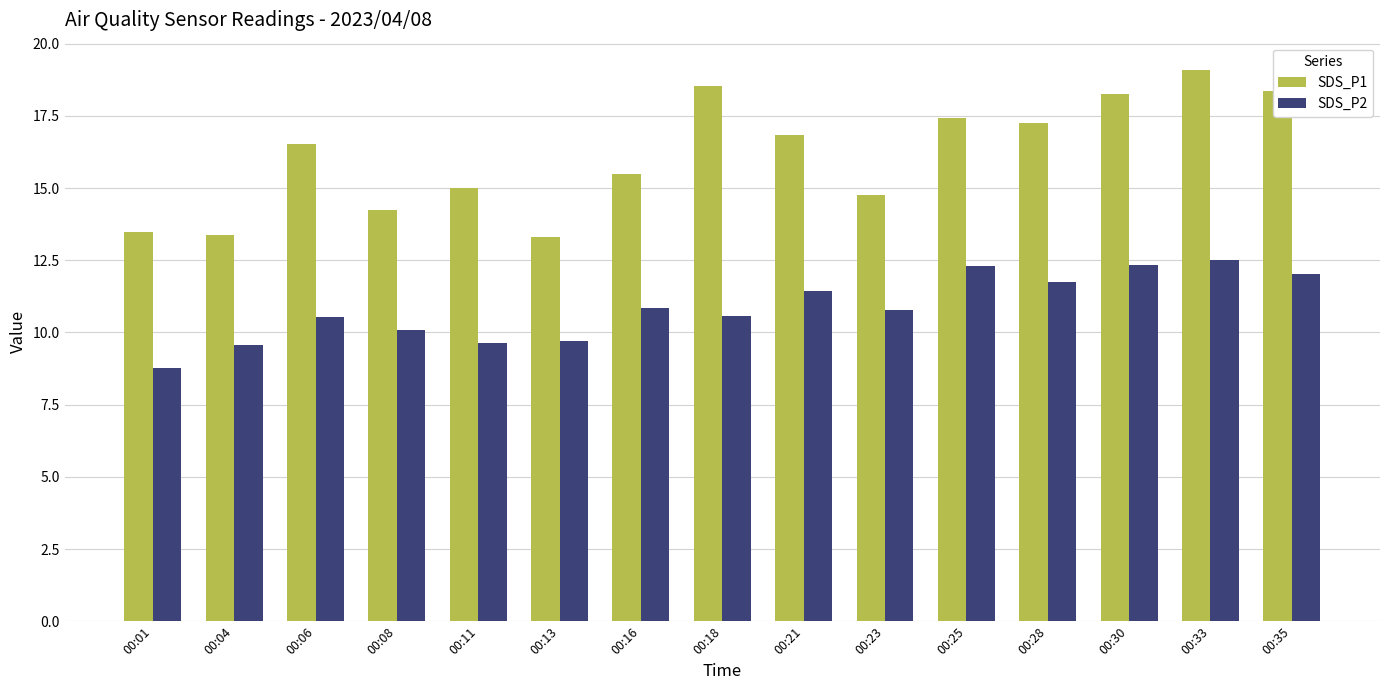

What is the lowest value of the SDS_P1 series?

13.3